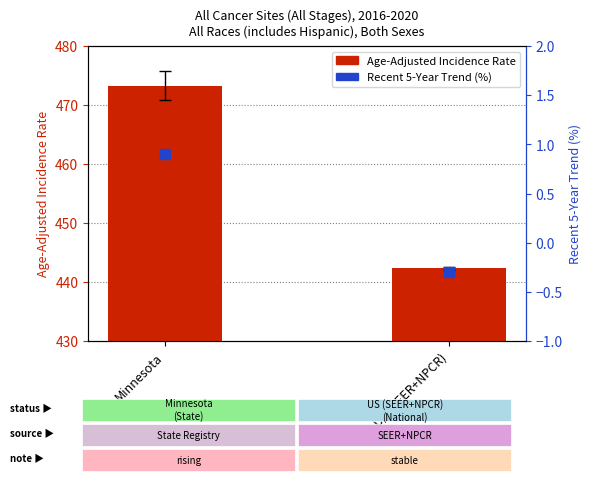

Which series contains the lowest Y value?

Recent 5-Year Trend (%)